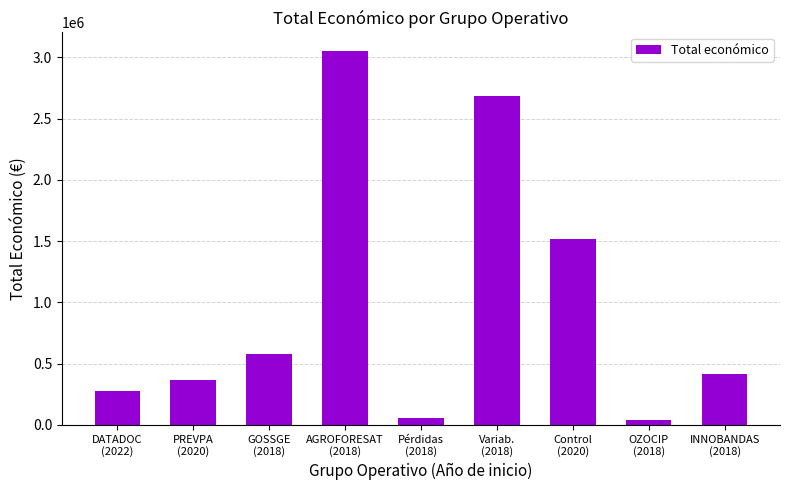

Does the chart contain stacked bars?

No